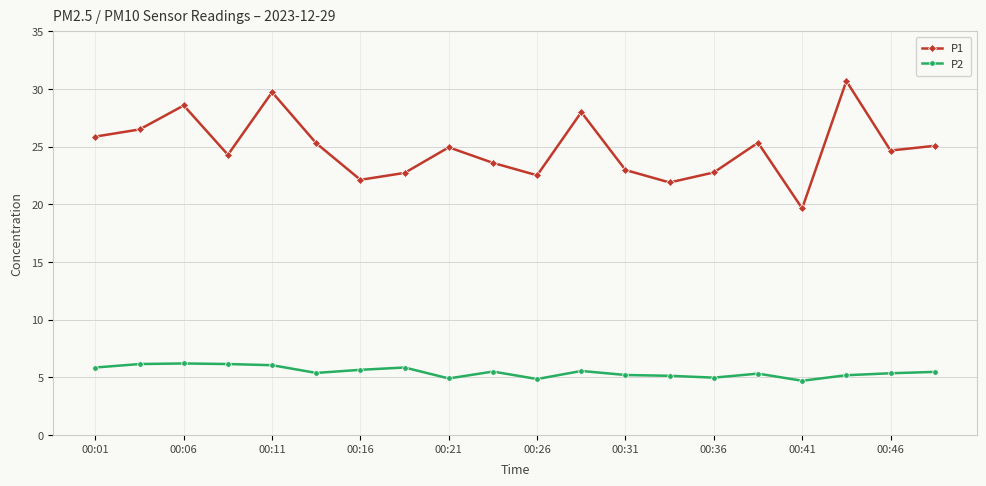

What is the difference between the second highest and second lowest values in the P2 series?

1.3